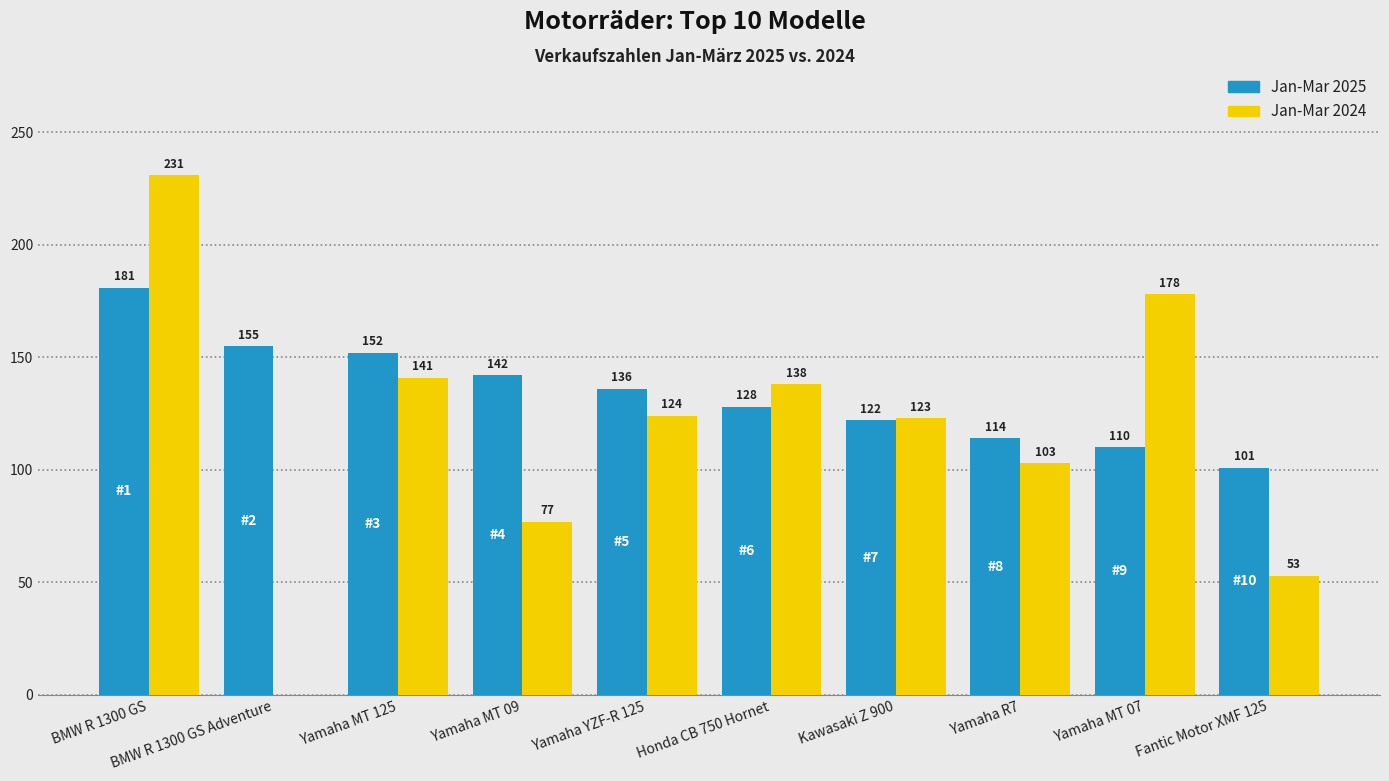

What value does the Jan-Mar 2025 series have at Kawasaki Z 900, to the nearest 10?

120